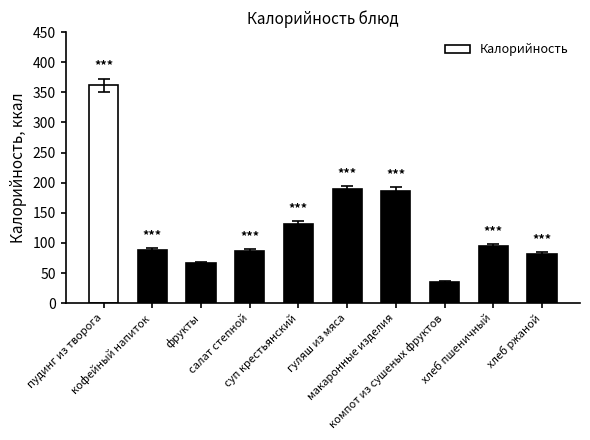

What is the sum of all values?

1324